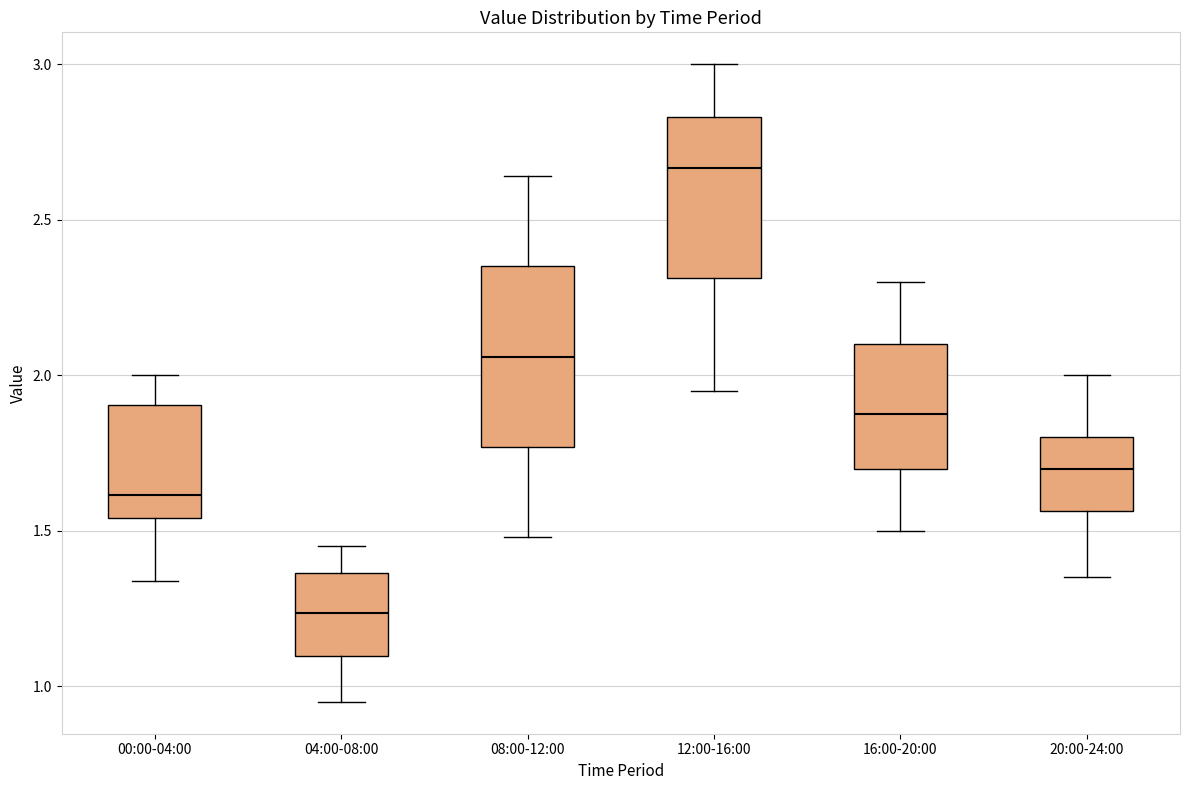

Reading left to right, read every box against the y-axis: the position of its median line, the range the box covers, and the ends of its whiskers. The values are not printed on the chart, so give them approximately, as read against the axis.

00:00-04:00: median 1.60, box 1.55 to 1.90, whiskers 1.35 to 2.00
04:00-08:00: median 1.25, box 1.10 to 1.35, whiskers 0.95 to 1.45
08:00-12:00: median 2.05, box 1.75 to 2.35, whiskers 1.50 to 2.65
12:00-16:00: median 2.65, box 2.30 to 2.85, whiskers 1.95 to 3.00
16:00-20:00: median 1.90, box 1.70 to 2.10, whiskers 1.50 to 2.30
20:00-24:00: median 1.70, box 1.55 to 1.80, whiskers 1.35 to 2.00